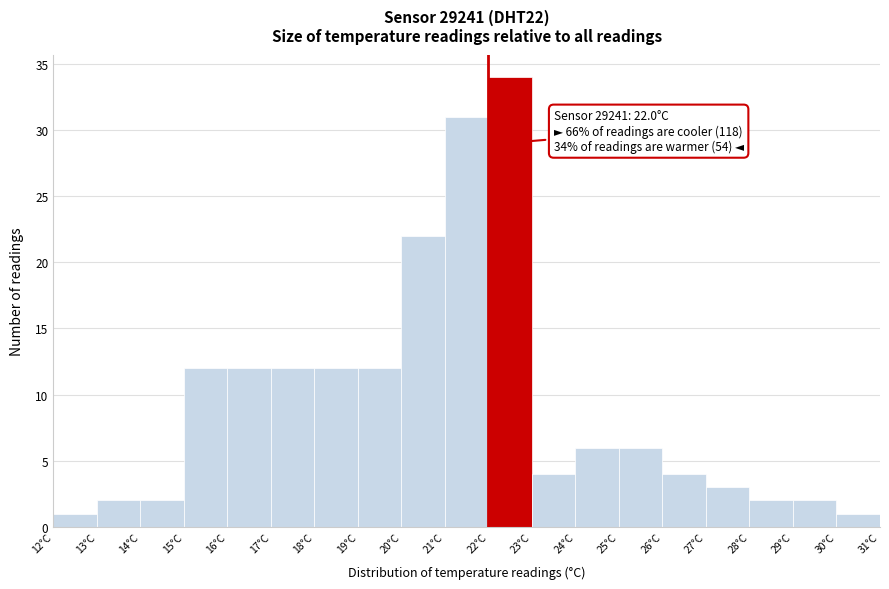

Over which range of the x-axis is the bar tallest?

22 to 23